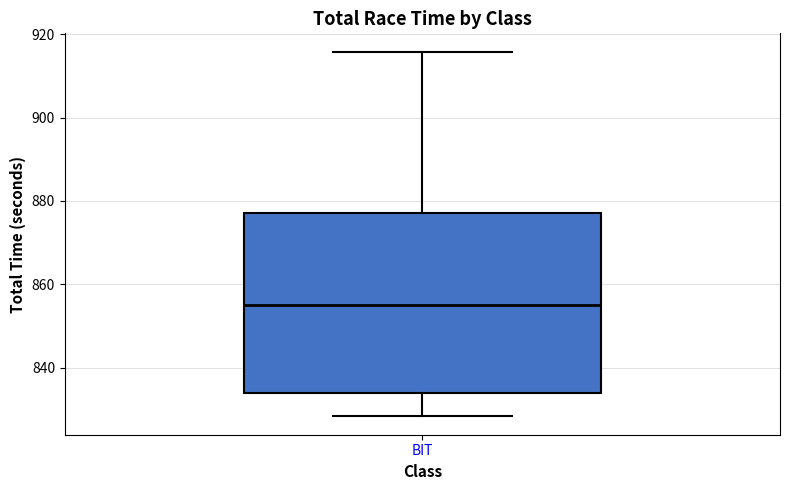

Transcribe this box plot: give where the median line is, the range the box spans, and where the two whiskers end, as read against the y-axis. The values are not printed on the chart, so give them approximately, as read against the axis.

median 856, box 834 to 878, whiskers 828 to 916